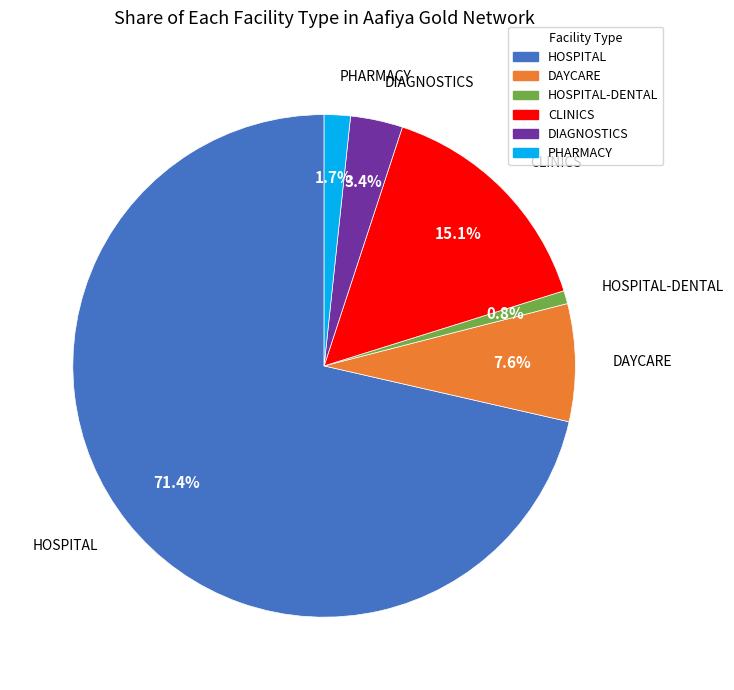

How many slices are in this pie chart?

6